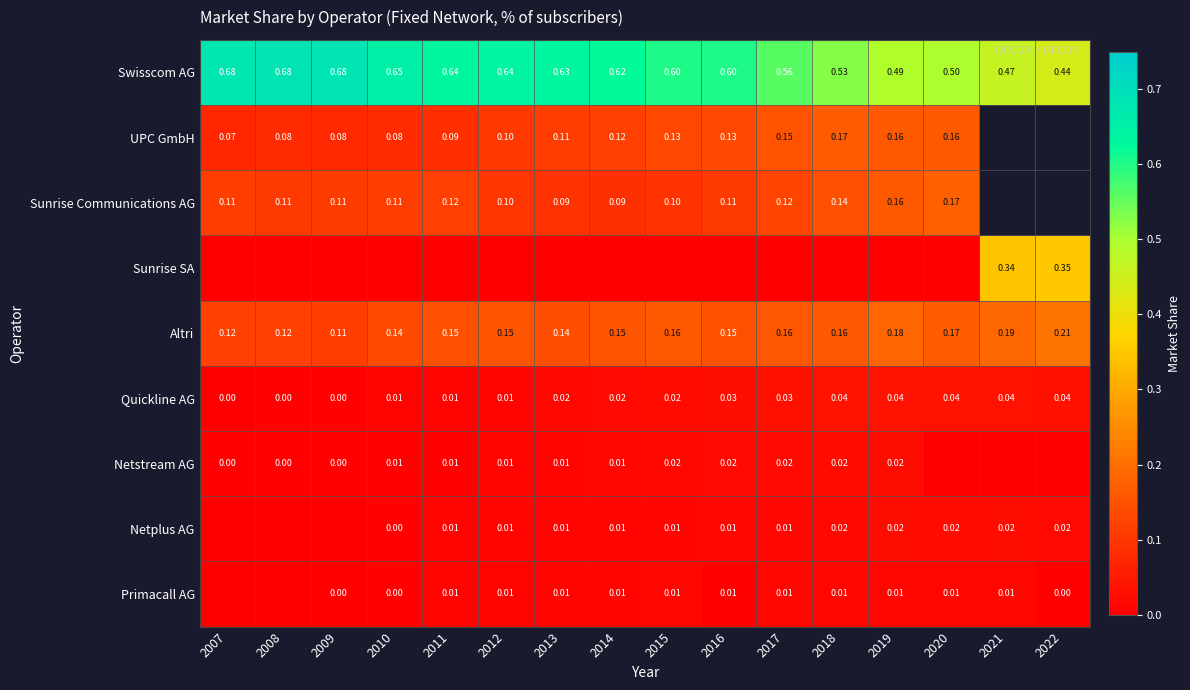

How many categories are shown in the chart?

16